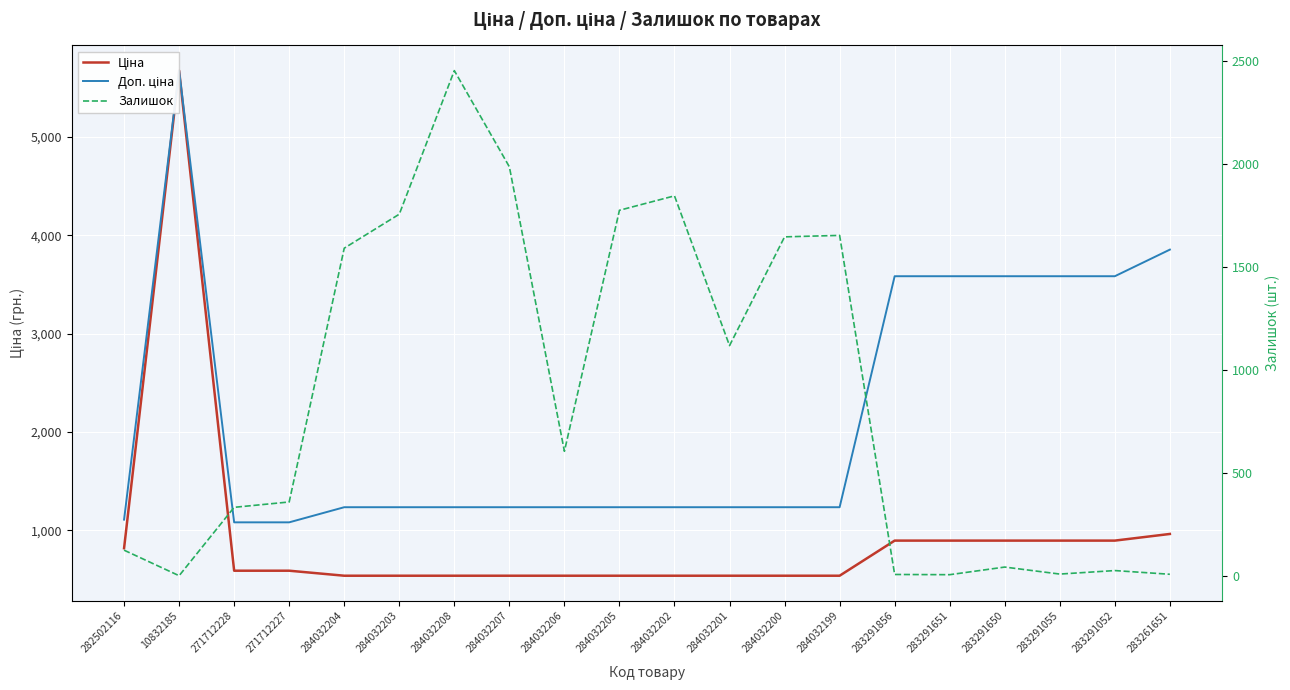

What position from the right is 284032200?

8